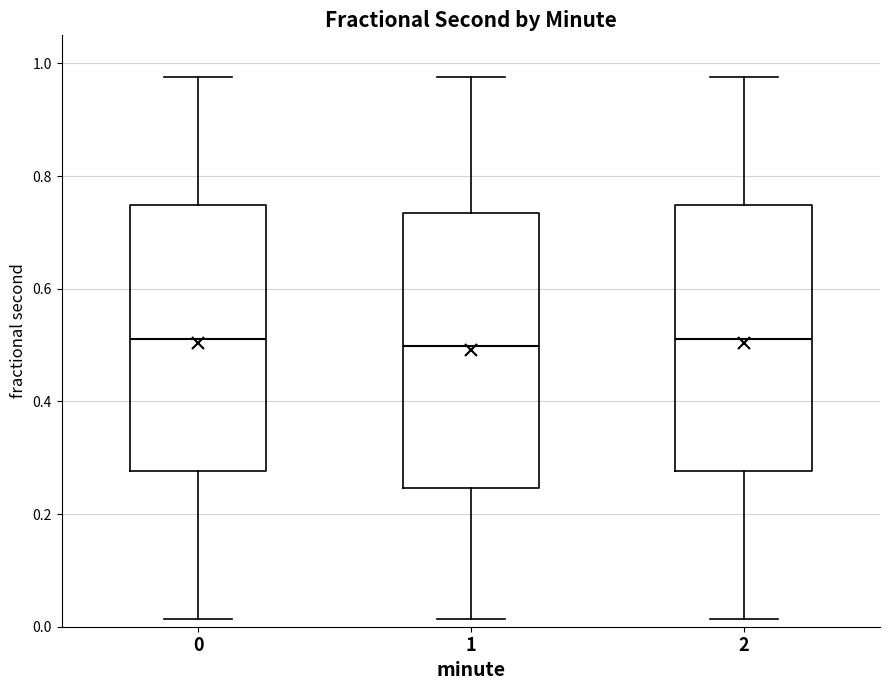

Reading left to right, read every box against the y-axis: the position of its median line, the range the box covers, and the ends of its whiskers. The values are not printed on the chart, so give them approximately, as read against the axis.

0: median 0.52, box 0.28 to 0.74, whiskers 0.02 to 0.98
1: median 0.50, box 0.24 to 0.74, whiskers 0.02 to 0.98
2: median 0.52, box 0.28 to 0.74, whiskers 0.02 to 0.98